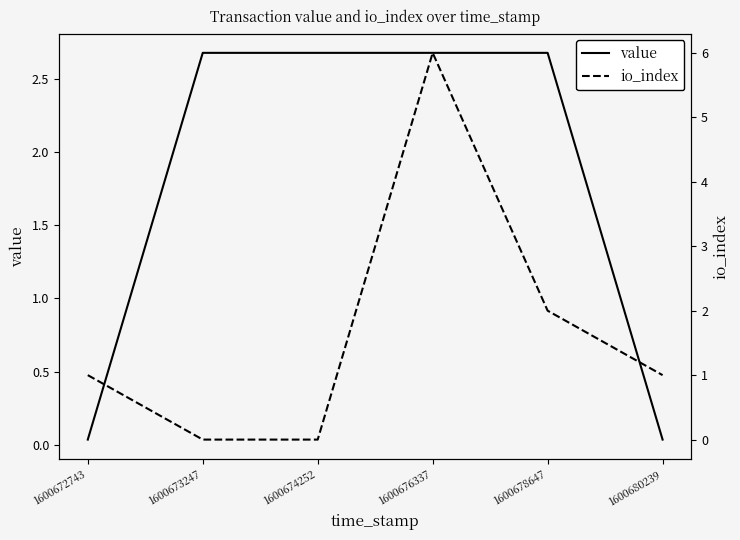

How many lines are shown in the chart?

2